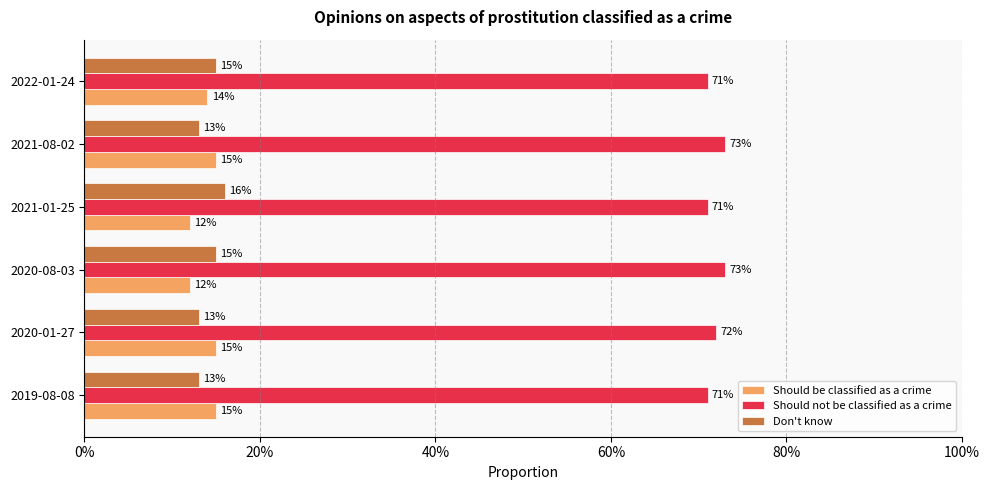

What are all the series names shown in the legend?

Should be classified as a crime, Should not be classified as a crime, Don't know